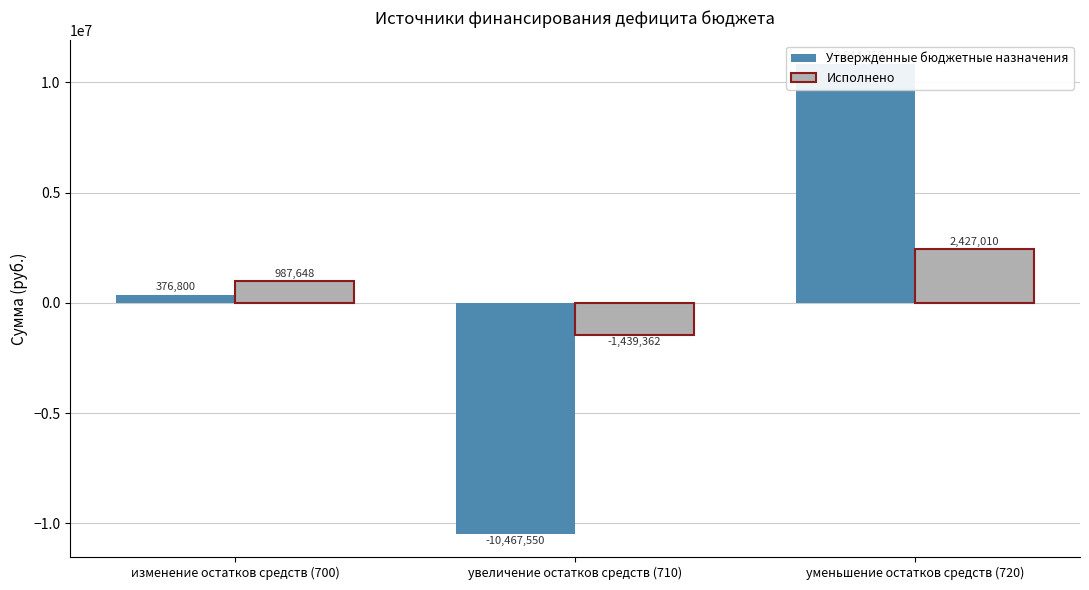

Rank the series at изменение остатков средств (700) from lowest to highest value.

Утвержденные бюджетные назначения, Исполнено